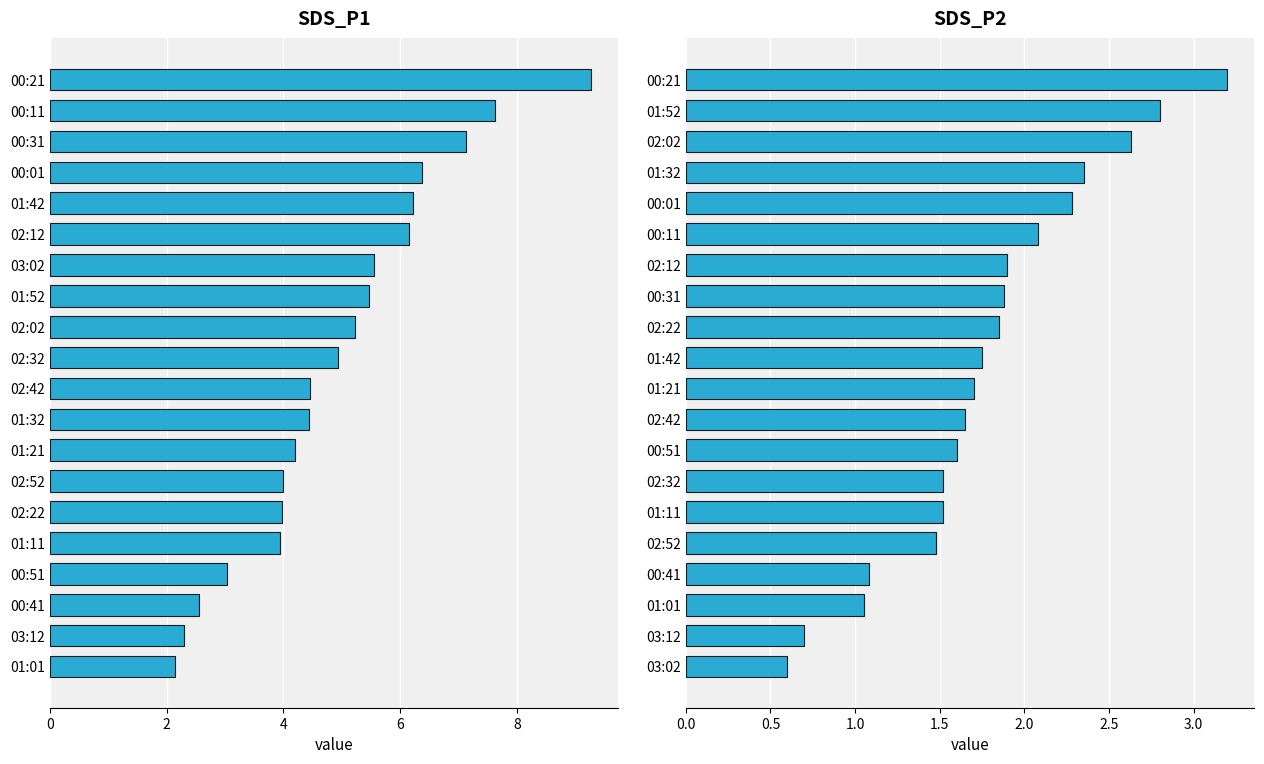

What is the difference between the SDS_P2 values at 02:12 and 01:21?

0.2